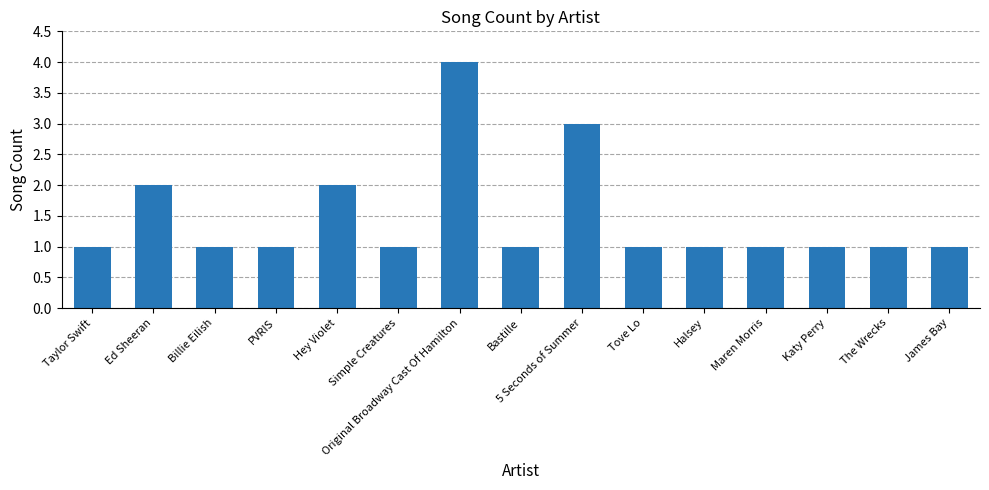

What is the value of the 2nd bar from the left?

2